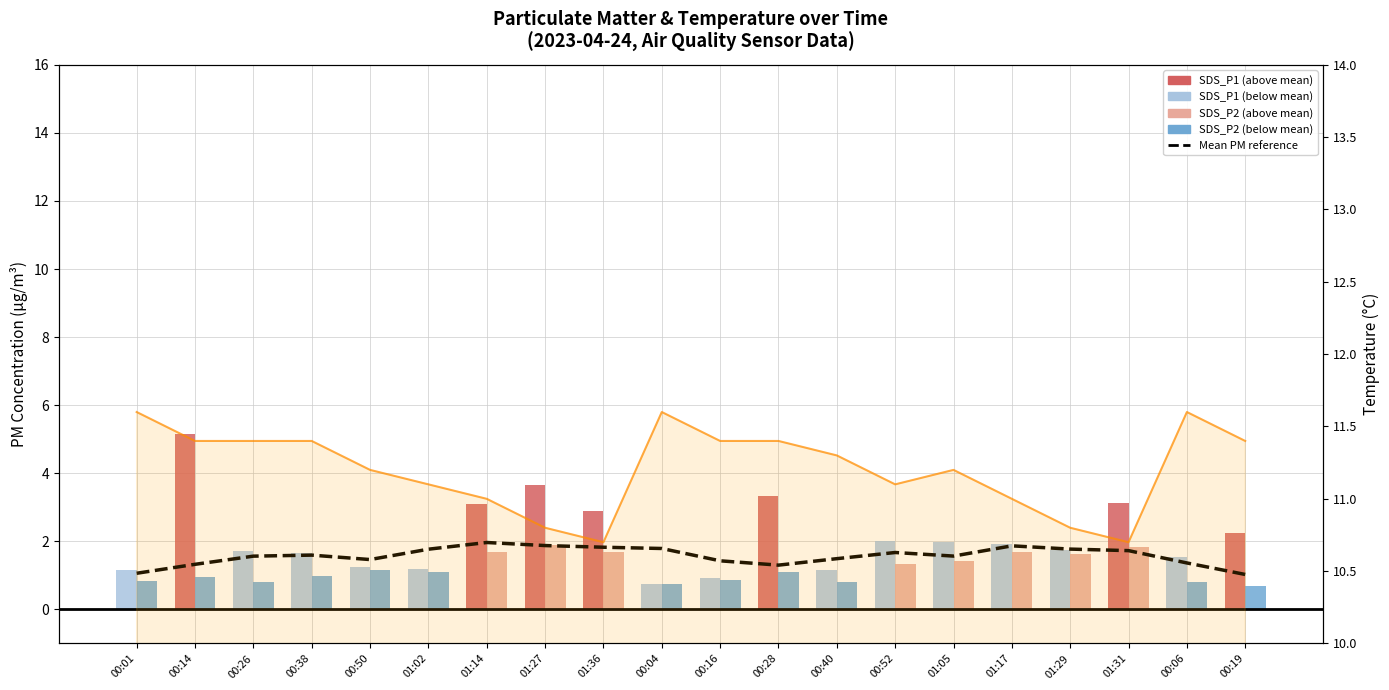

True or false: Mean PM (SDS_P1+P2)/2 has a value of 1.8 at 01:29.

True